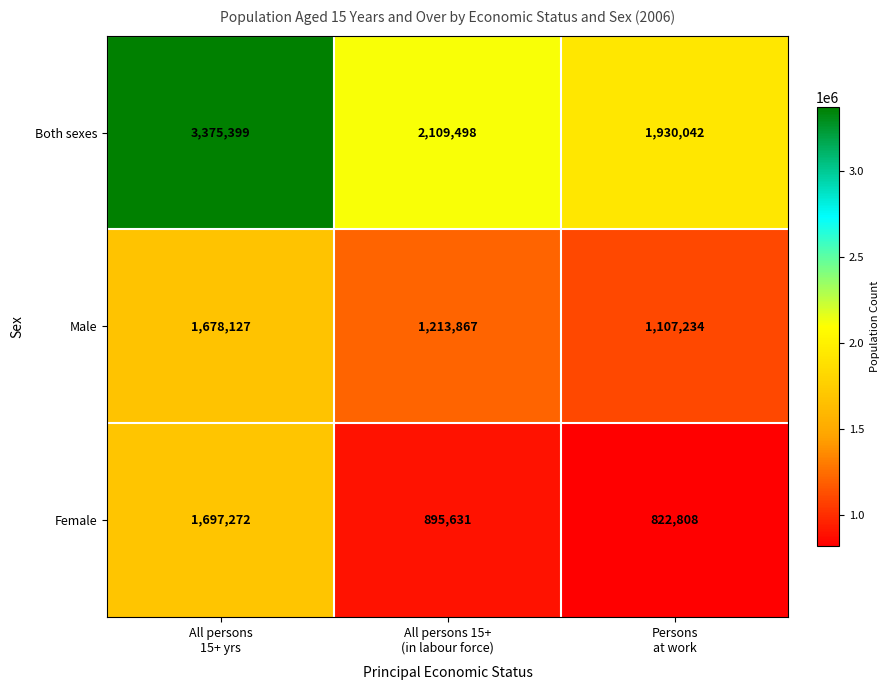

How many Both sexes values are between 1930042 and 3375399?

3